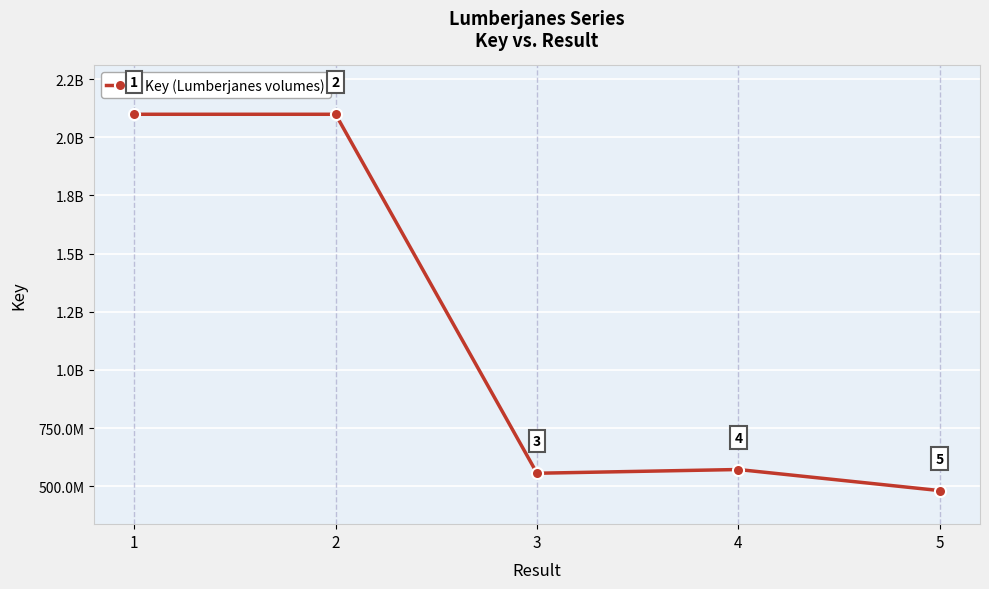

Is this an area chart (filled region under the line)?

No